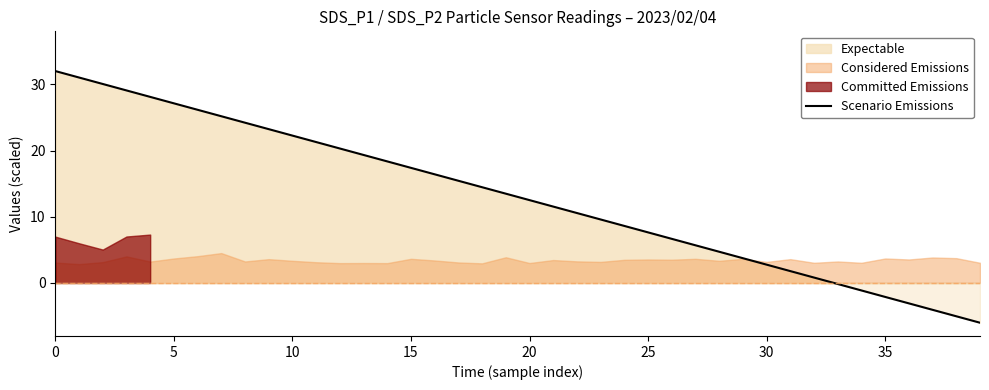

True or false: the data shows 21.3 at 11.

True